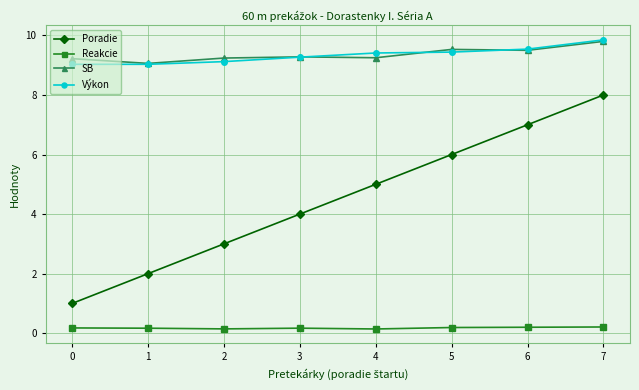

At which label is Poradie closest to 4?

3